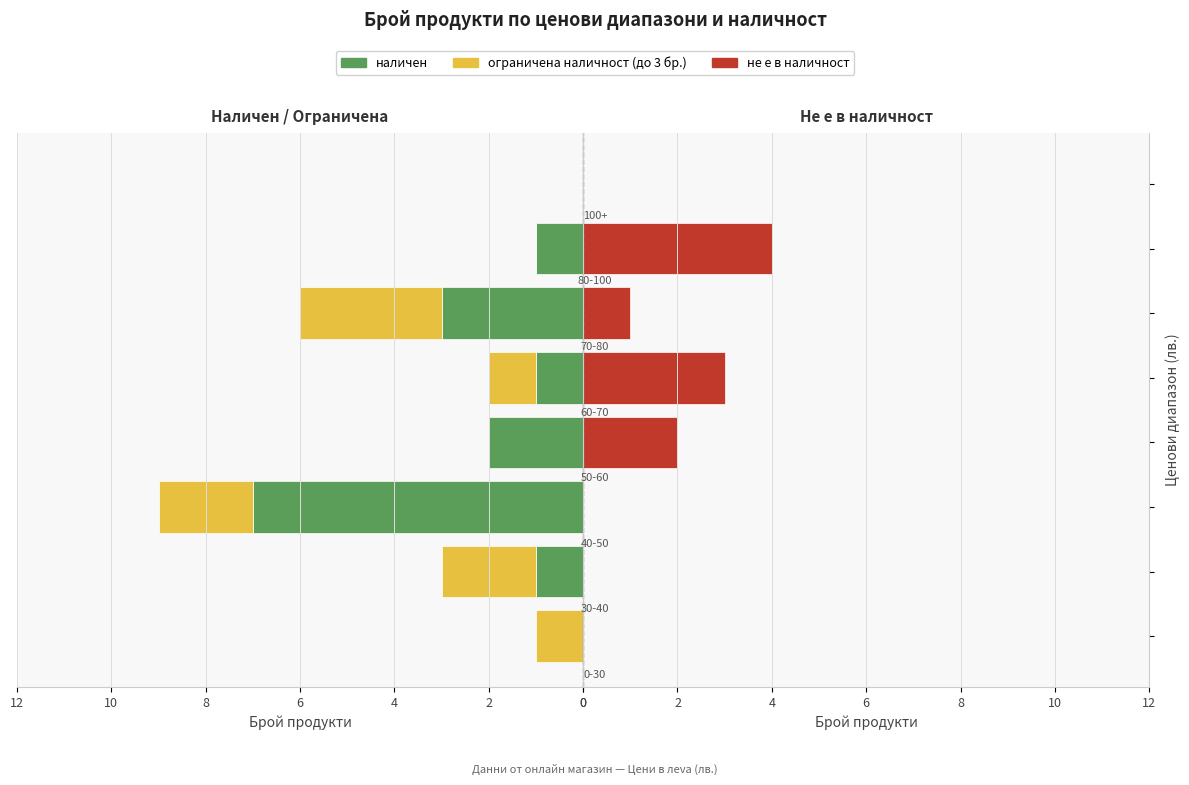

Count the number of categories in the chart.

8